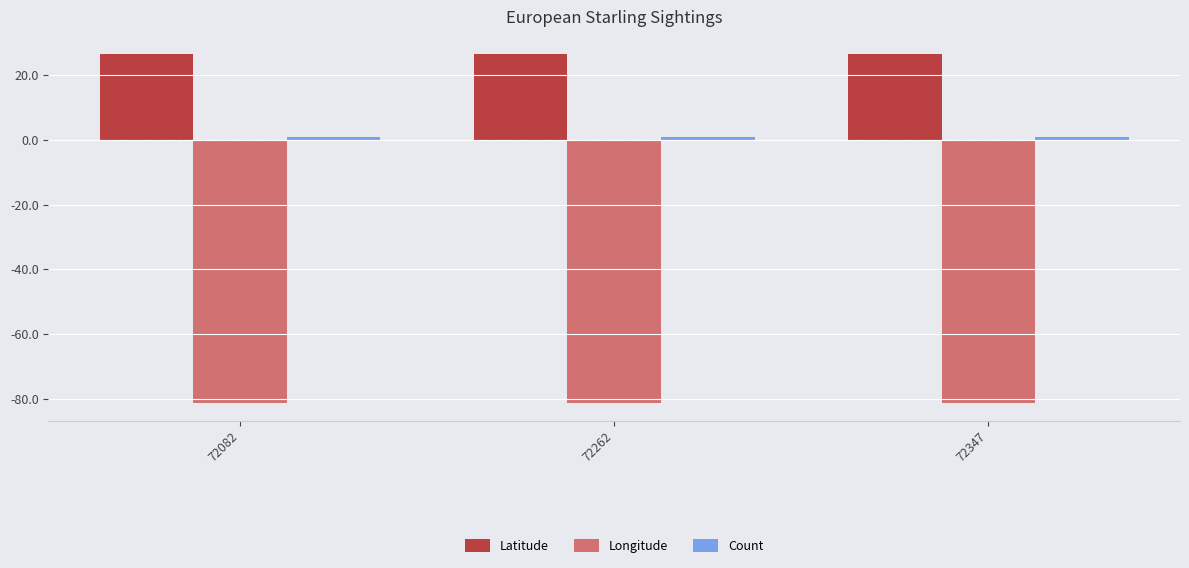

The Latitude series shows 17.5 at 72347. True or false?

False